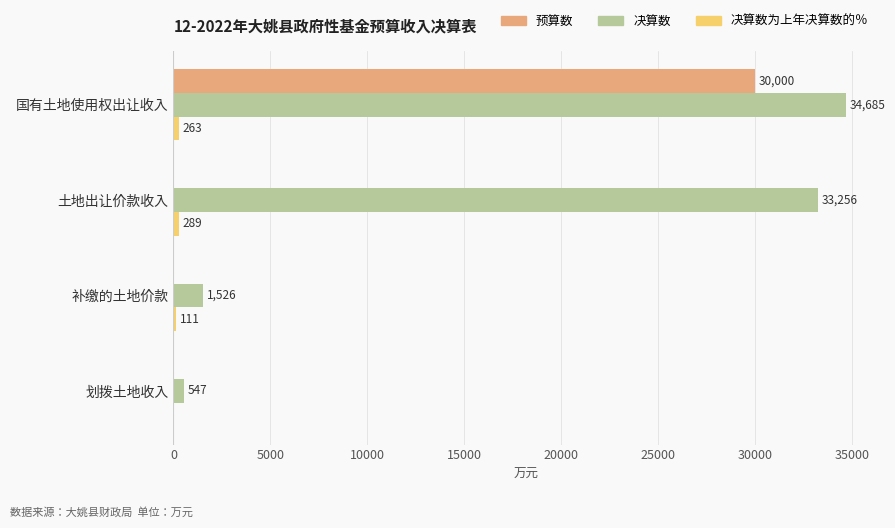

The 预算数 series shows -11447.8 at 补缴的土地价款. True or false?

False